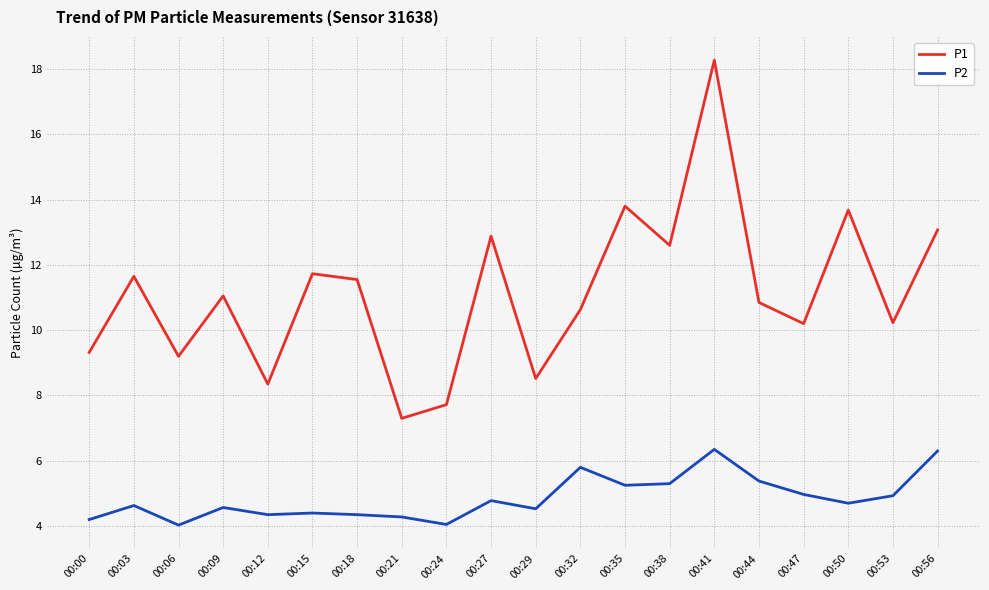

What is the highest value of the P1 series?

18.3